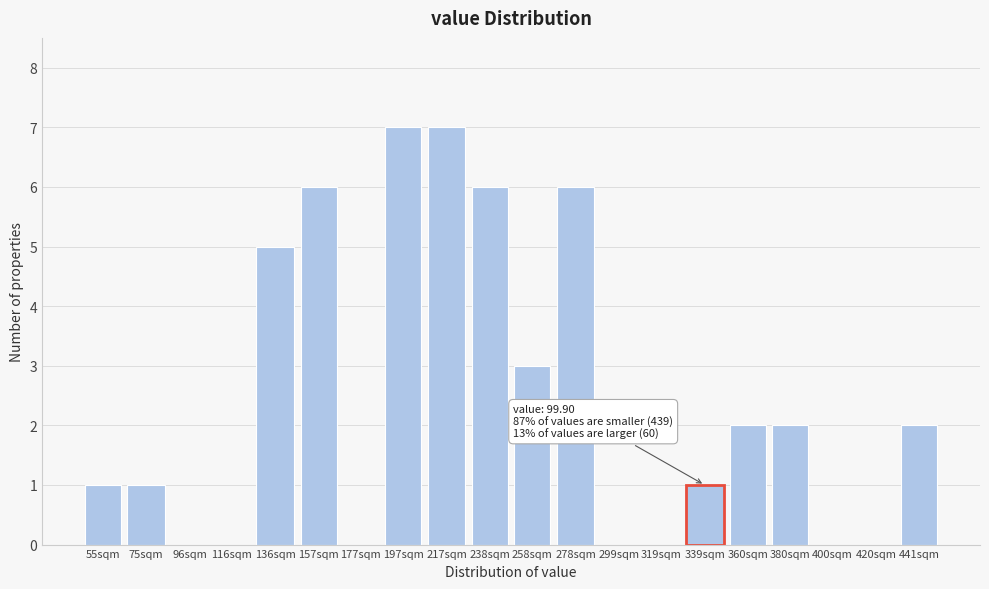

Reading left to right, transcribe all the data shown in this chart.

55sqm=1	75sqm=1	96sqm=0	116sqm=0	136sqm=5	157sqm=6	177sqm=0	197sqm=7	217sqm=7	238sqm=6	258sqm=3	278sqm=6	299sqm=0	319sqm=0	339sqm=1	360sqm=2	380sqm=2	400sqm=0	420sqm=0	441sqm=2